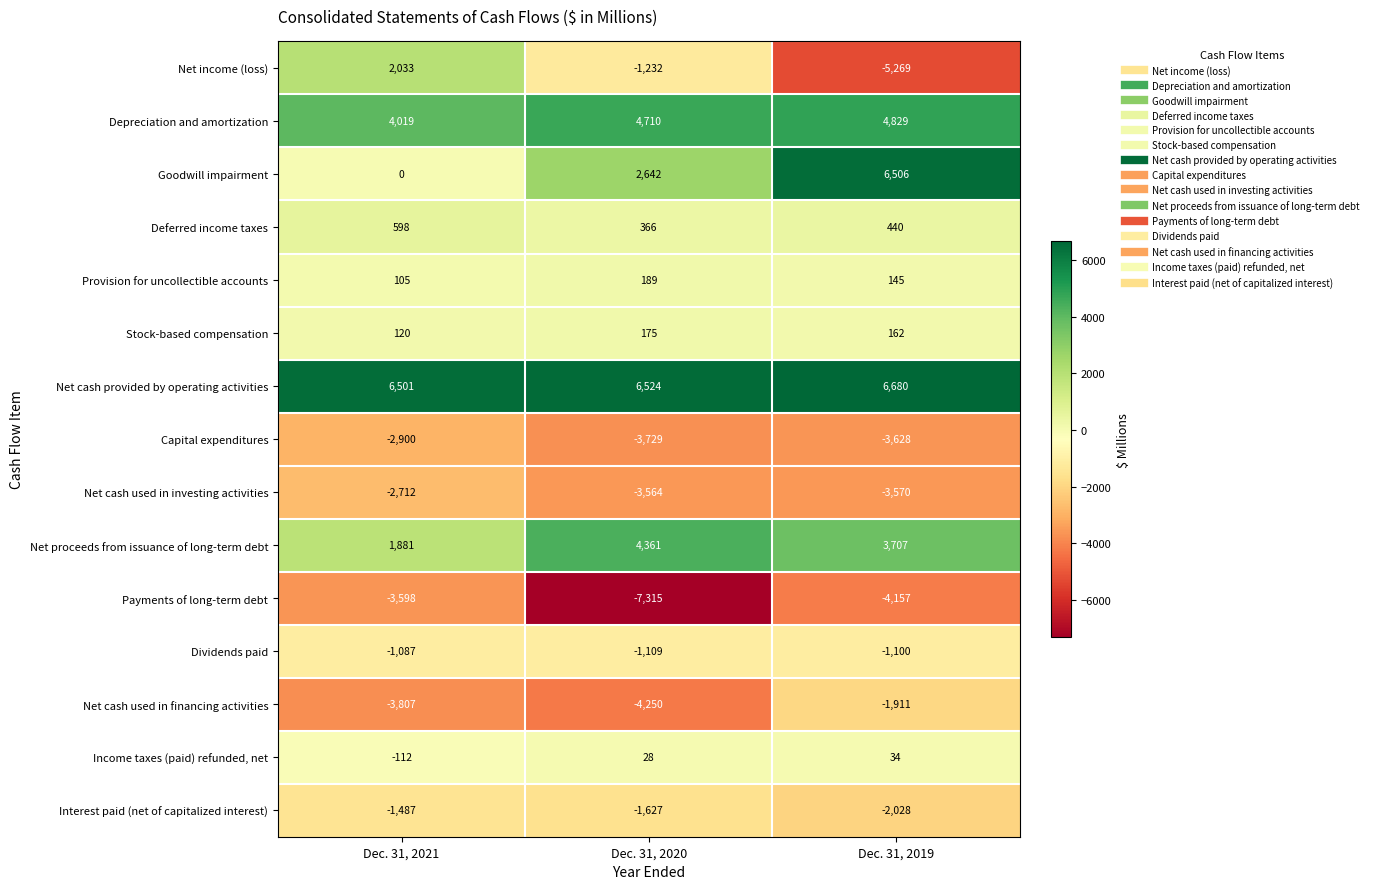

True or false: Net proceeds from issuance of long-term debt has a value of 1881 at Dec. 31, 2021.

True